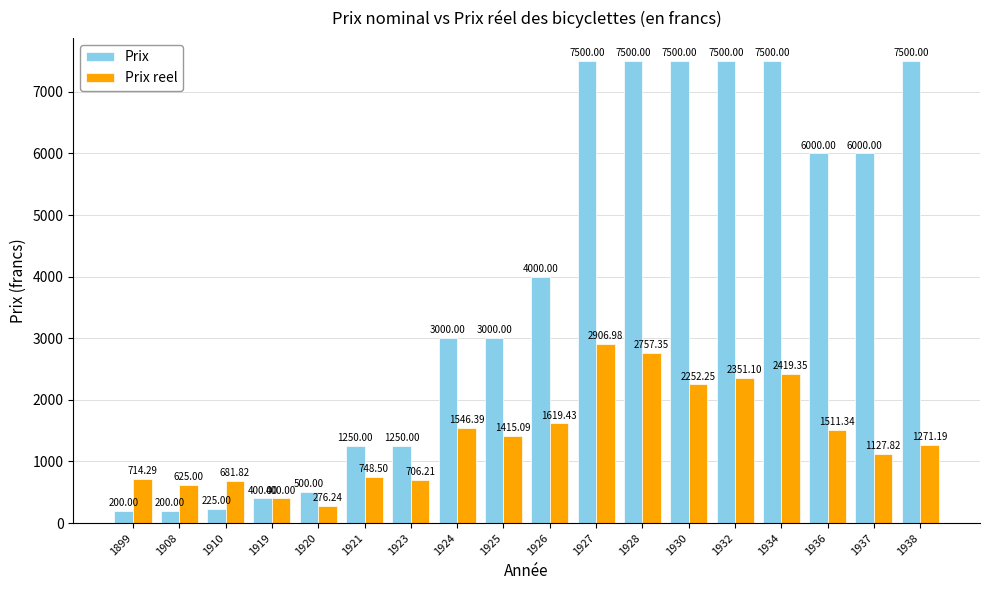

Where is Prix reel nearest to the value 1591?

1926